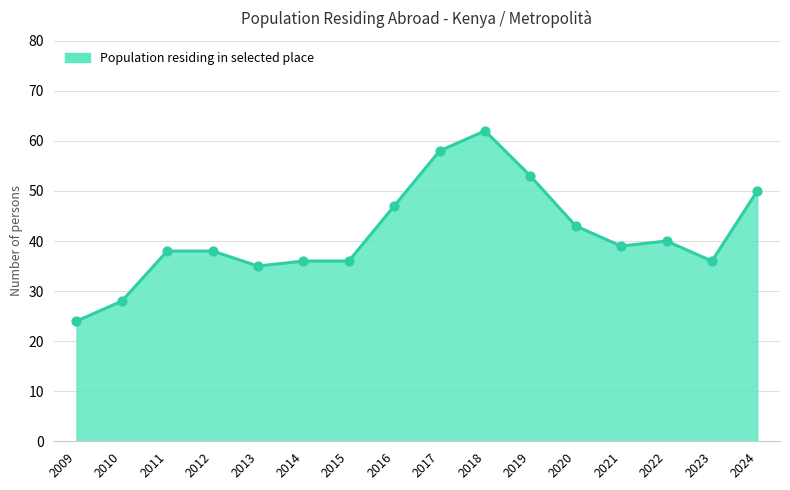

Which has a higher value, 2018 or 2009?

2018